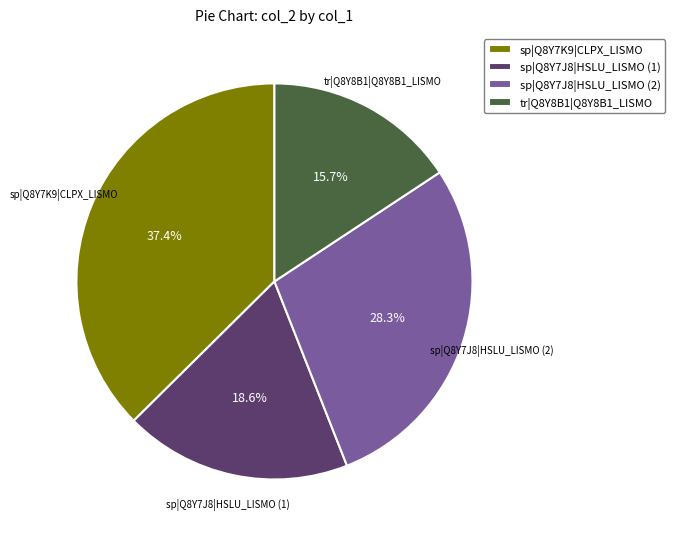

What is the total percentage of sp|Q8Y7J8|HSLU_LISMO (1) and sp|Q8Y7J8|HSLU_LISMO (2)?

46.9%